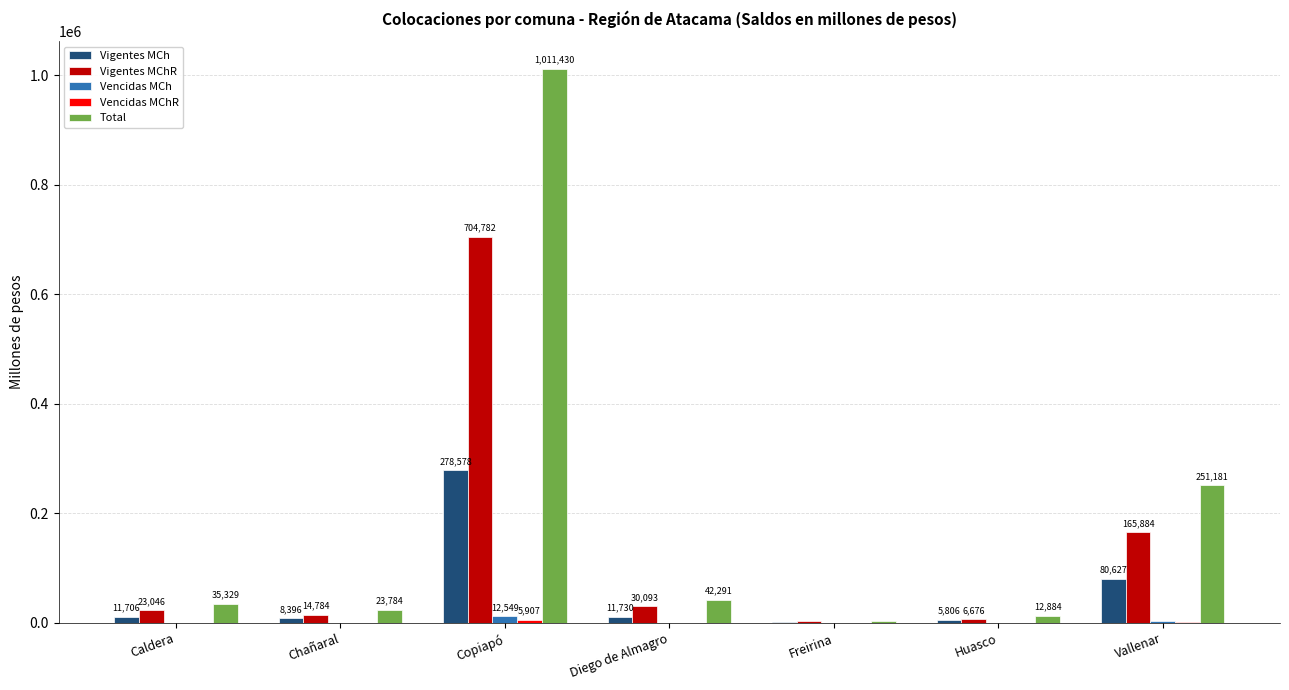

Which series has the largest total across all categories?

Total